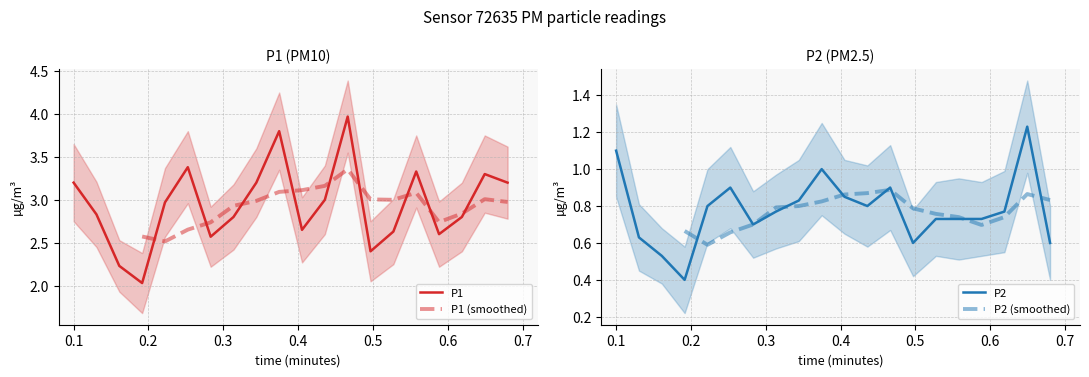

Is this an area chart (filled region under the line)?

No